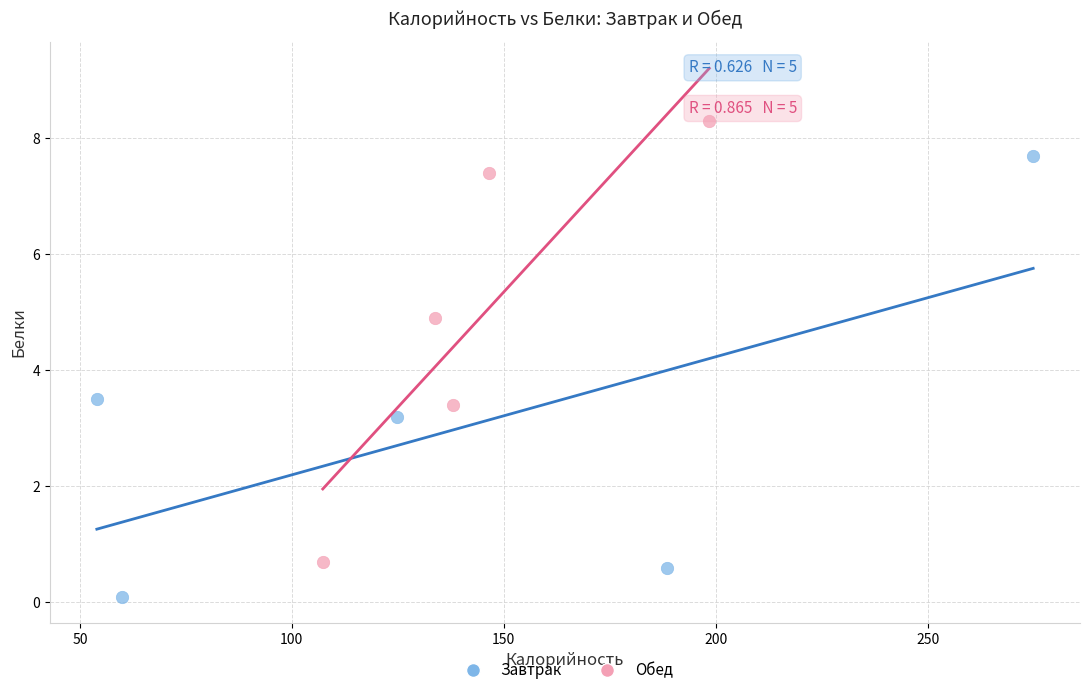

Which series contains the highest Y value?

Обед